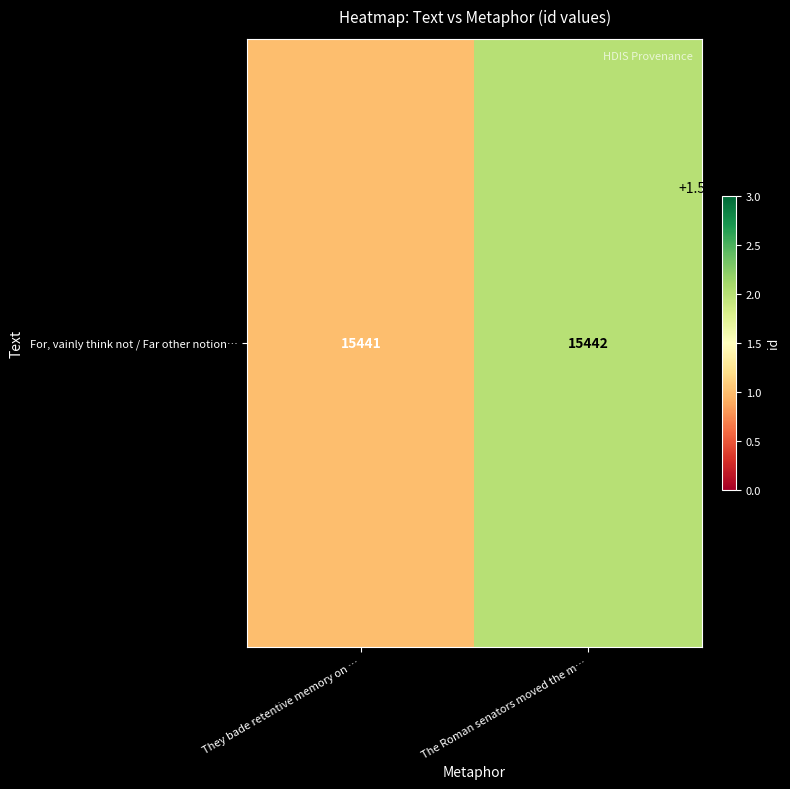

What is the ratio of the value at They bade retentive memory on … to the value at The Roman senators moved the m…?

1.0